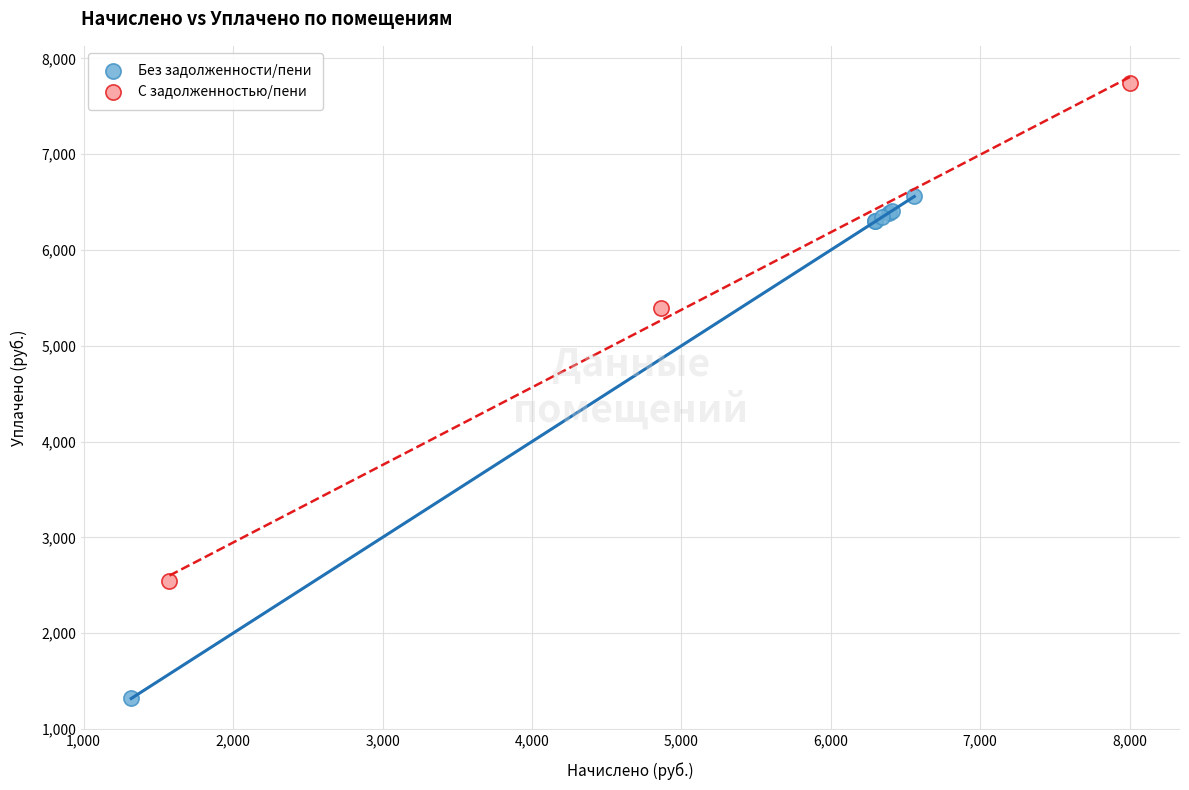

Which series contains the lowest Y value?

Без задолженности/пени